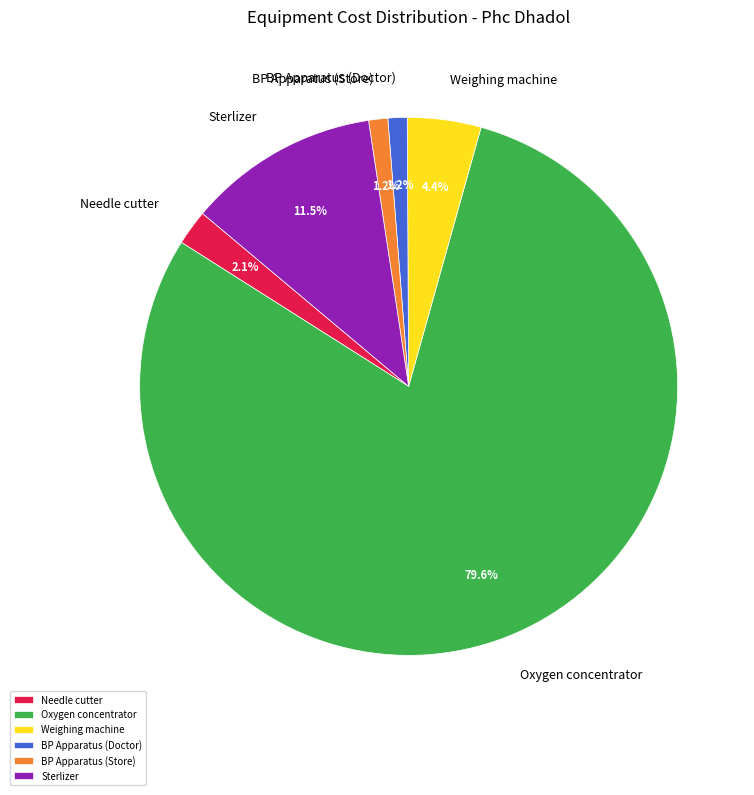

What percentage is the BP Apparatus (Doctor) slice, to the nearest percent?

1%